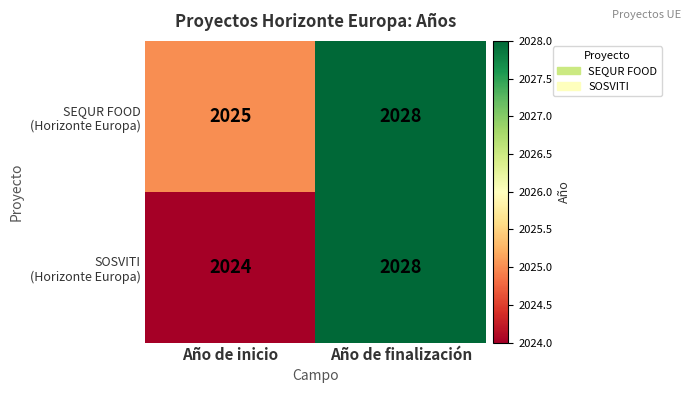

At which category is the sum across all series the highest?

Año de finalización